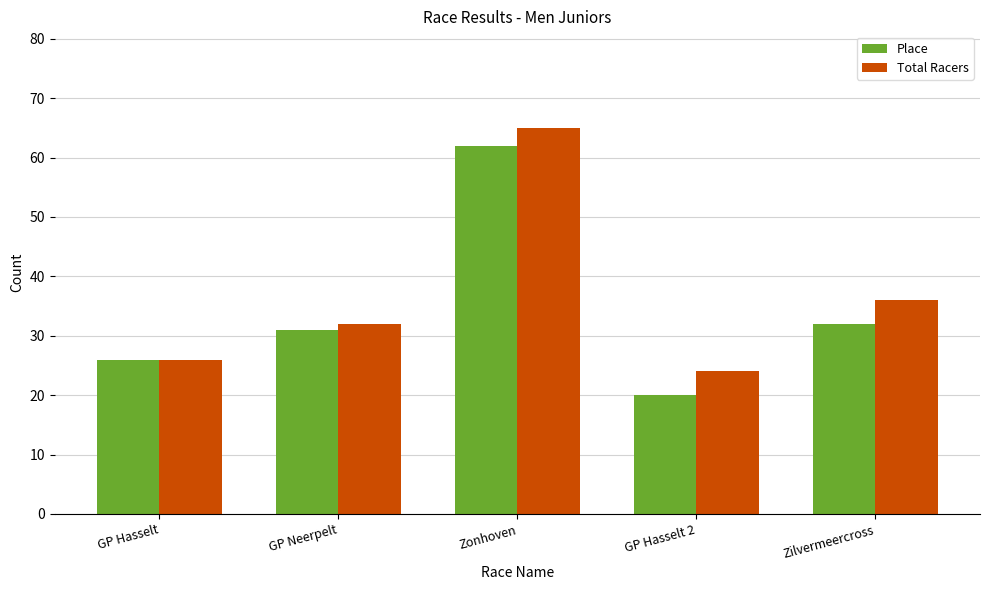

How many series are shown in this chart?

2